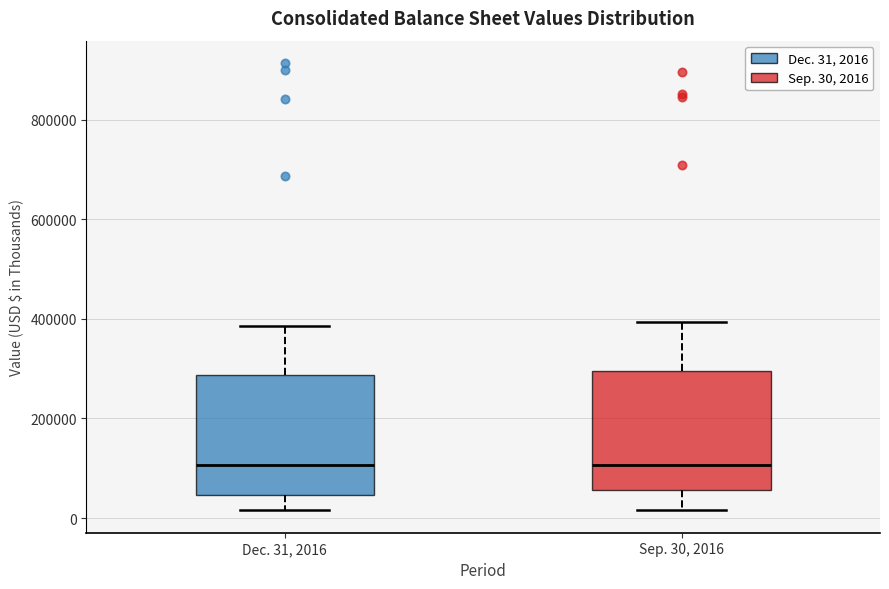

Where is the upper edge of the box for Sep. 30, 2016 on the y-axis? The values are not printed on the chart, so give them approximately, as read against the axis.

300000